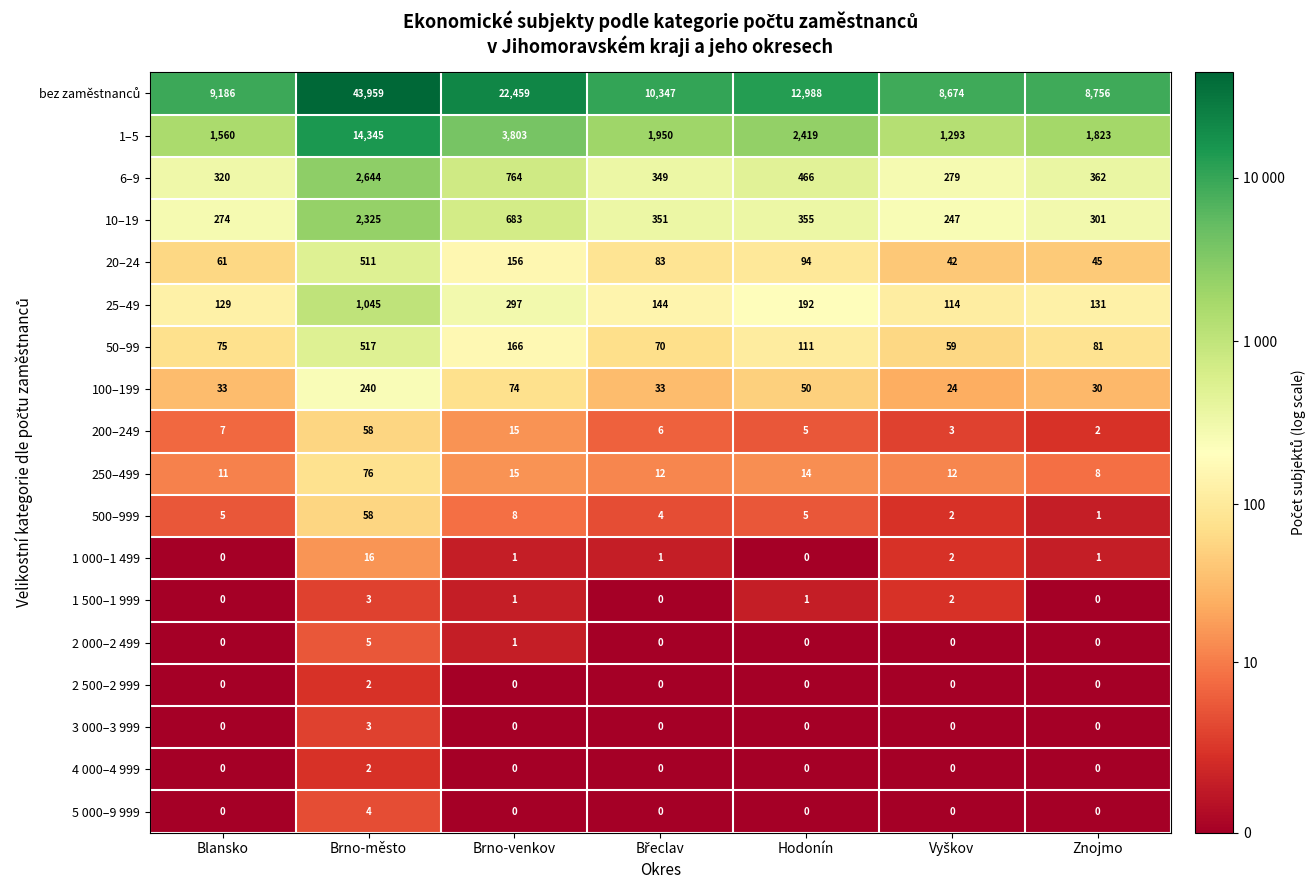

What is the difference between the highest and lowest values at Znojmo?

8756